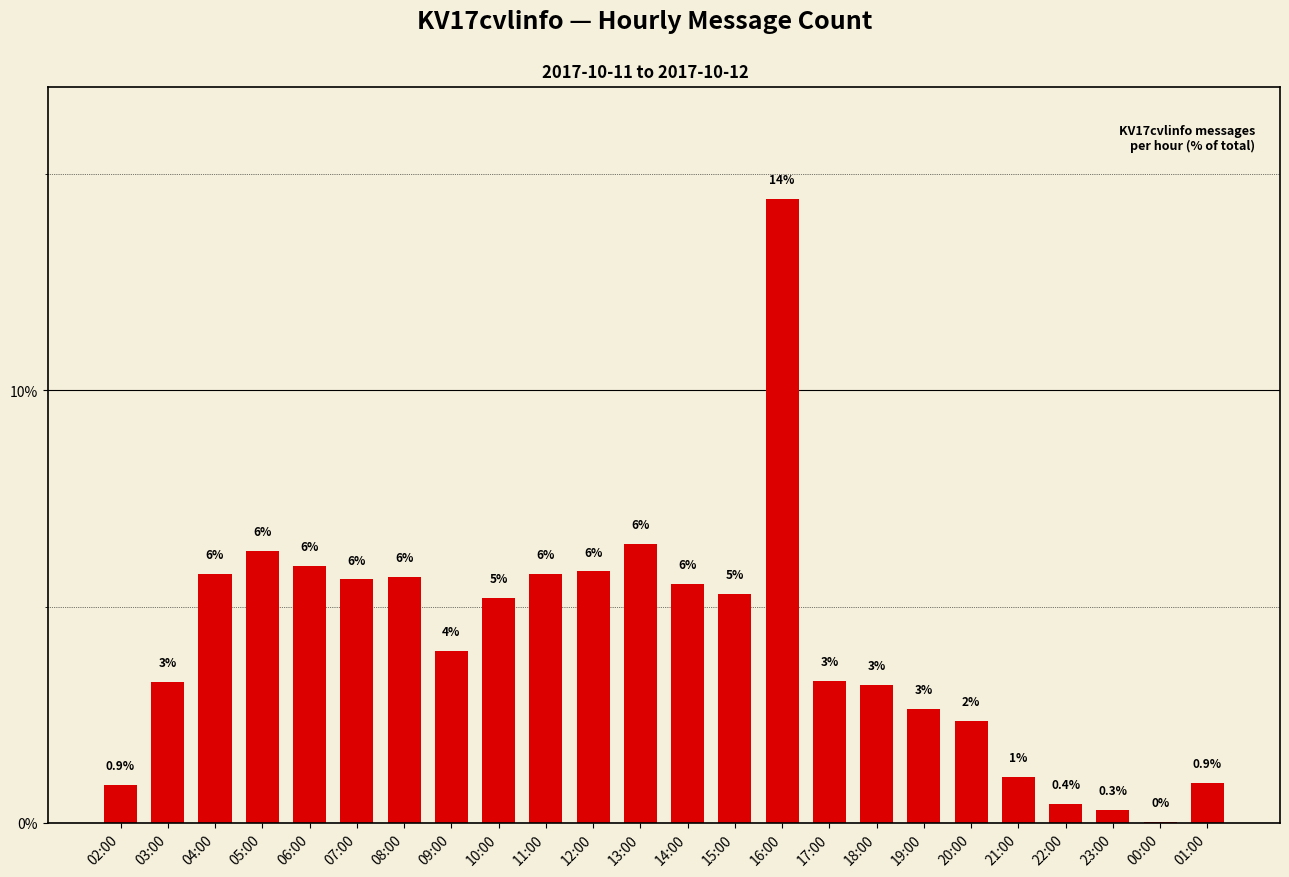

Reading left to right, extract all data points from this chart.

02:00=0.9	03:00=3.2	04:00=5.8	05:00=6.3	06:00=5.9	07:00=5.6	08:00=5.7	09:00=4.0	10:00=5.2	11:00=5.8	12:00=5.8	13:00=6.4	14:00=5.5	15:00=5.3	16:00=14.4	17:00=3.3	18:00=3.2	19:00=2.6	20:00=2.4	21:00=1.1	22:00=0.4	23:00=0.3	00:00=0.0	01:00=0.9